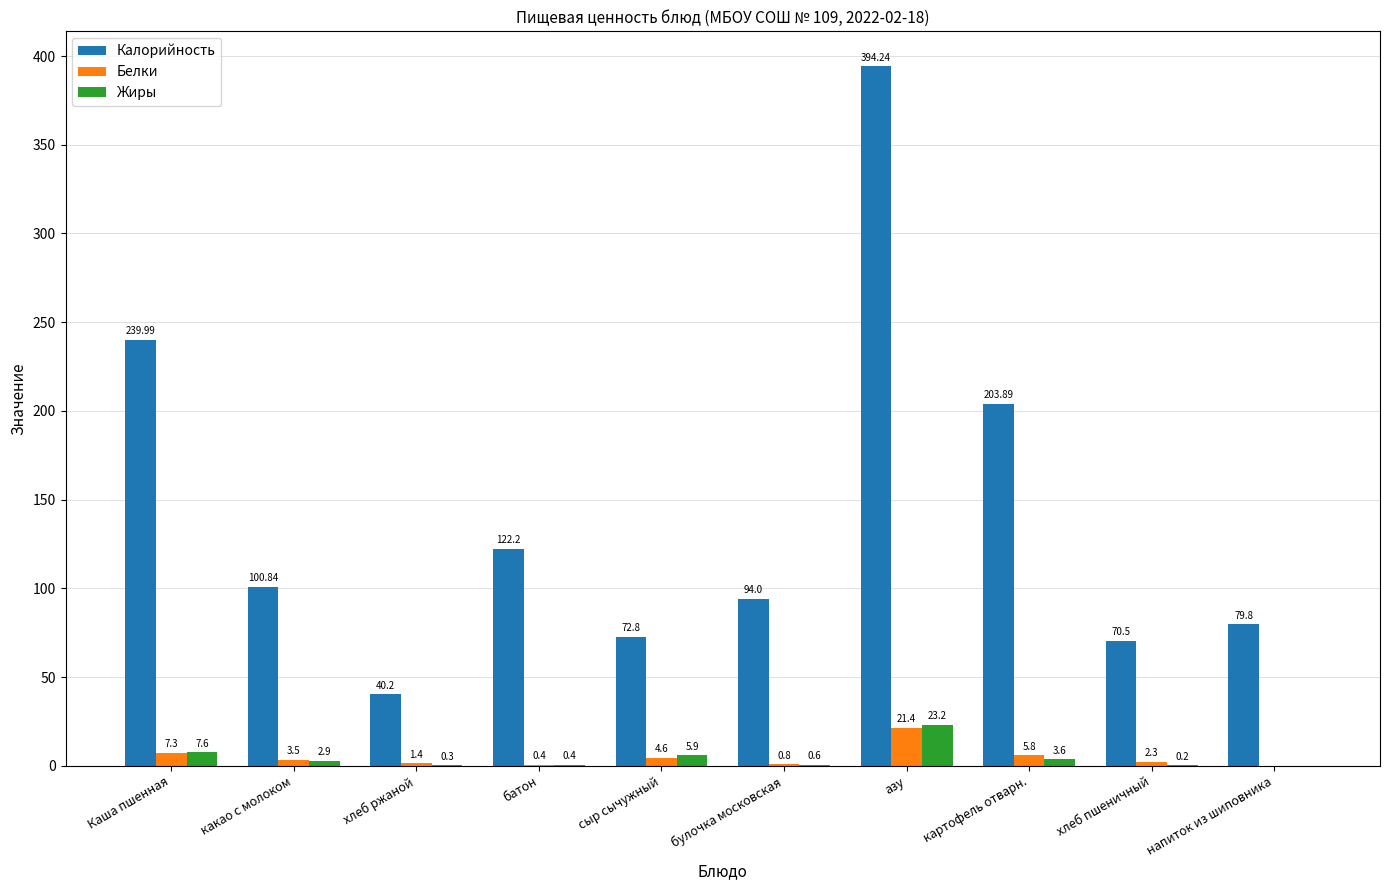

Reading left to right, transcribe all the data shown in this chart.

Калорийность: Каша пшенная=240.0	какао с молоком=100.8	хлеб ржаной=40.2	батон=122.2	сыр сычужный=72.8	булочка московская=94.0	азу=394.2	картофель отварн.=203.9	хлеб пшеничный=70.5	напиток из шиповника=79.8
Белки: Каша пшенная=7.3	какао с молоком=3.5	хлеб ржаной=1.4	батон=0.4	сыр сычужный=4.6	булочка московская=0.8	азу=21.4	картофель отварн.=5.8	хлеб пшеничный=2.3	напиток из шиповника=0.0
Жиры: Каша пшенная=7.6	какао с молоком=2.9	хлеб ржаной=0.3	батон=0.4	сыр сычужный=5.9	булочка московская=0.6	азу=23.2	картофель отварн.=3.6	хлеб пшеничный=0.2	напиток из шиповника=0.0